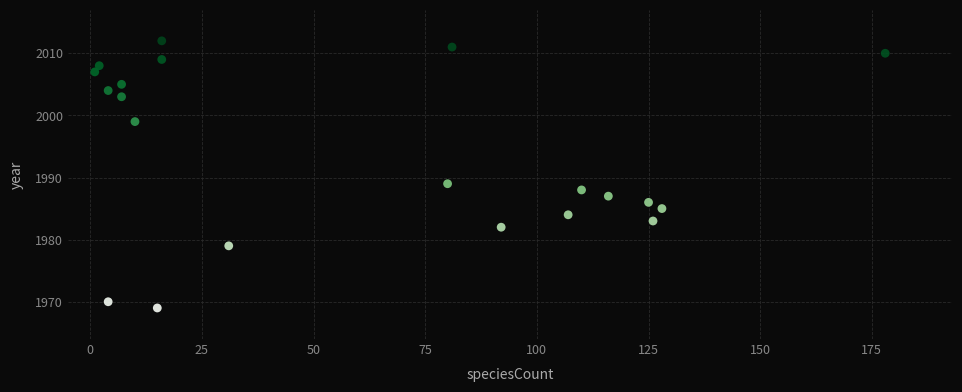

What is the range of X values (max minus min)?

177